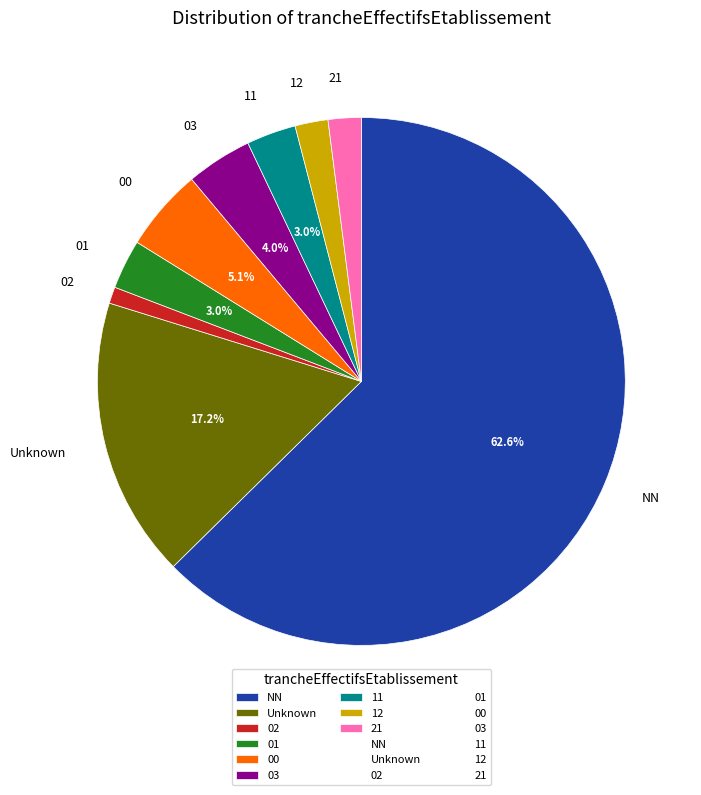

To the nearest percent, what is the combined percentage of 21 and 12?

4%